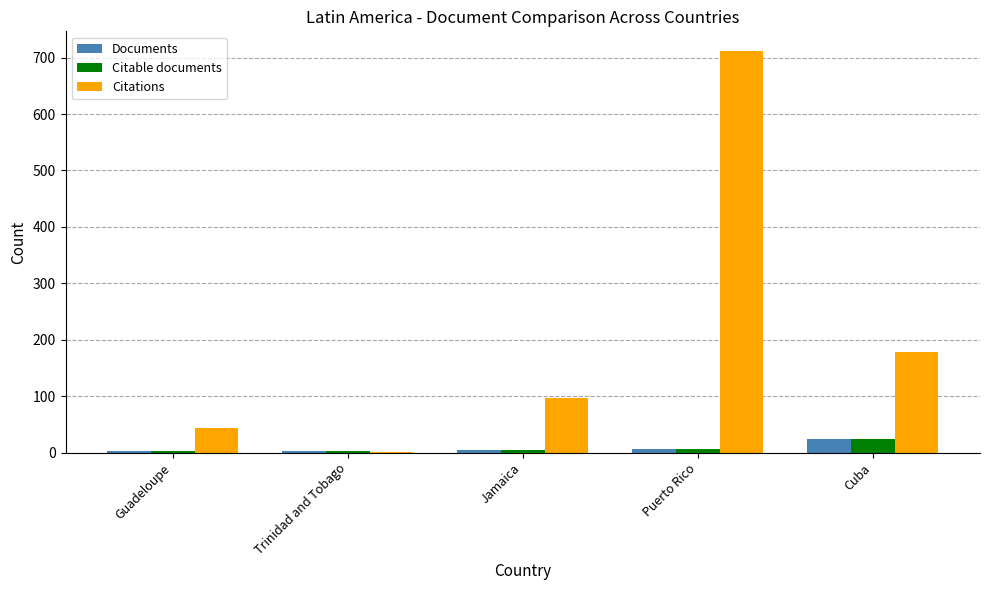

What is the total value across all series at Cuba?

227